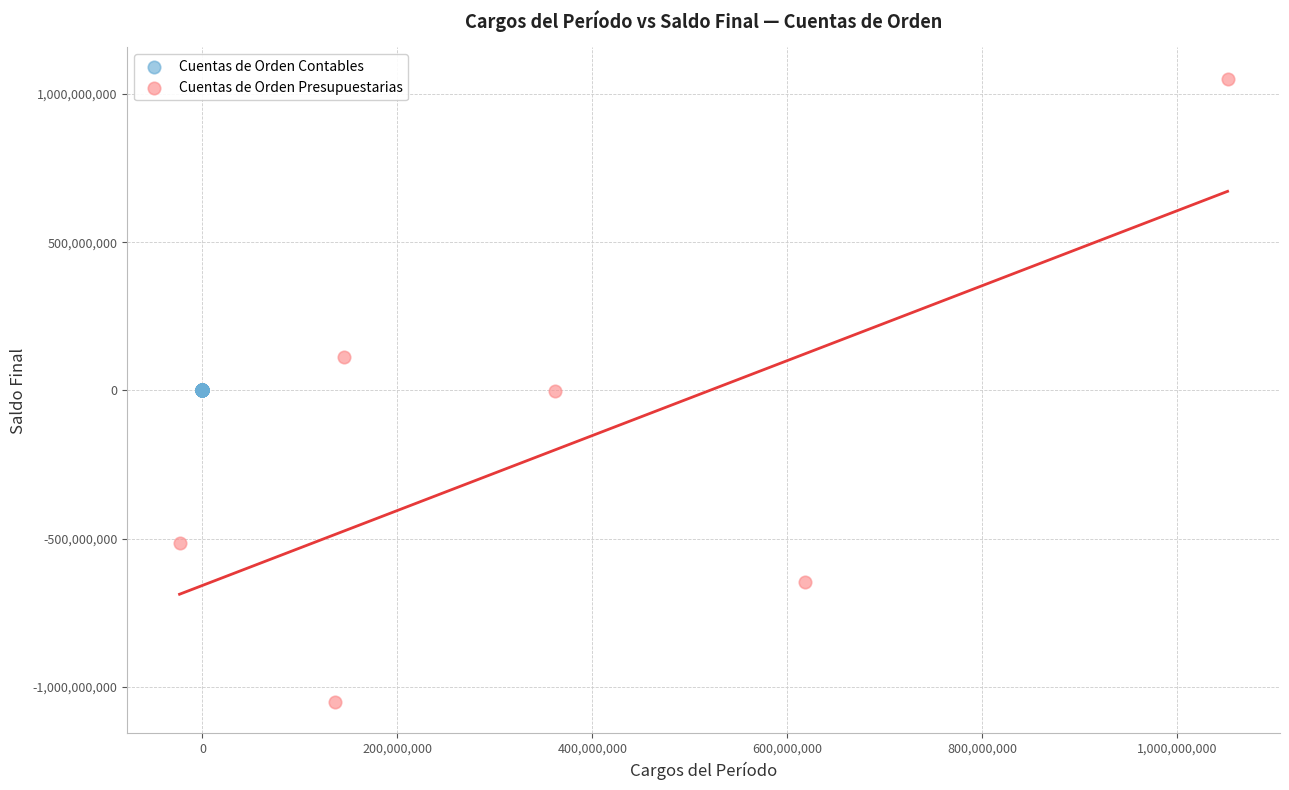

Which series reaches the minimum Y coordinate?

Cuentas de Orden Presupuestarias